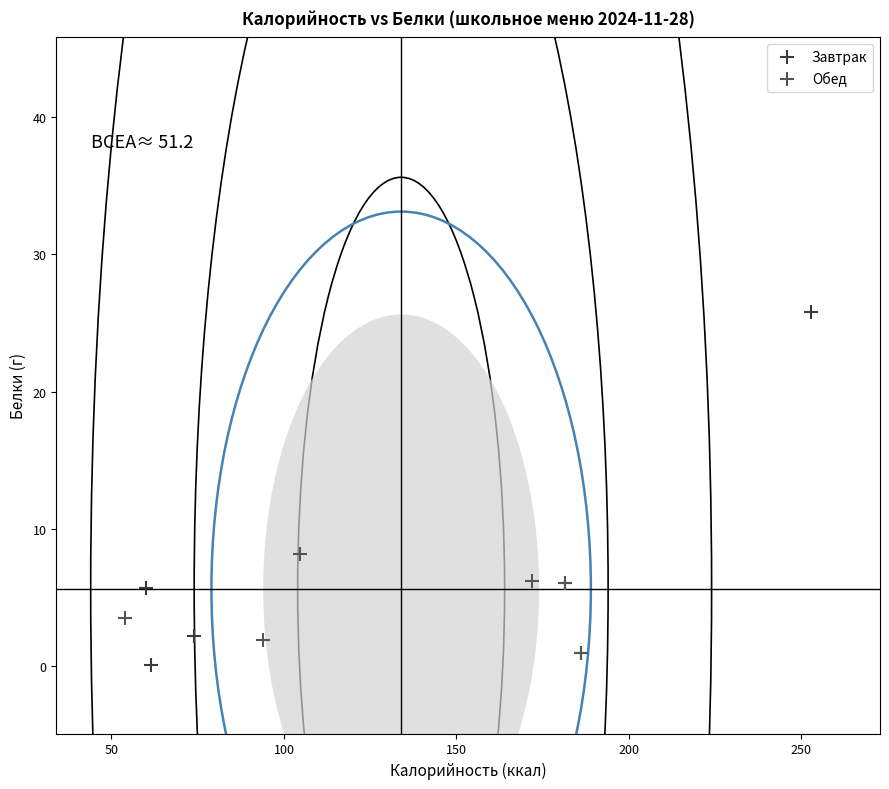

What are all the series names shown in the legend?

Завтрак, Обед